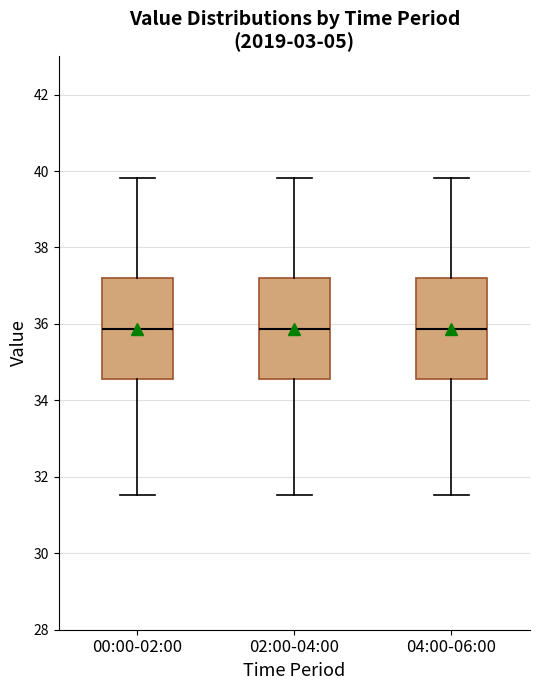

Reading left to right, transcribe this box plot: for each box, give where its median line is, the range the box spans, and where its two whiskers end, as read against the y-axis. The values are not printed on the chart, so give them approximately, as read against the axis.

00:00-02:00: median 35.8, box 34.6 to 37.2, whiskers 31.6 to 39.8
02:00-04:00: median 35.8, box 34.6 to 37.2, whiskers 31.6 to 39.8
04:00-06:00: median 35.8, box 34.6 to 37.2, whiskers 31.6 to 39.8